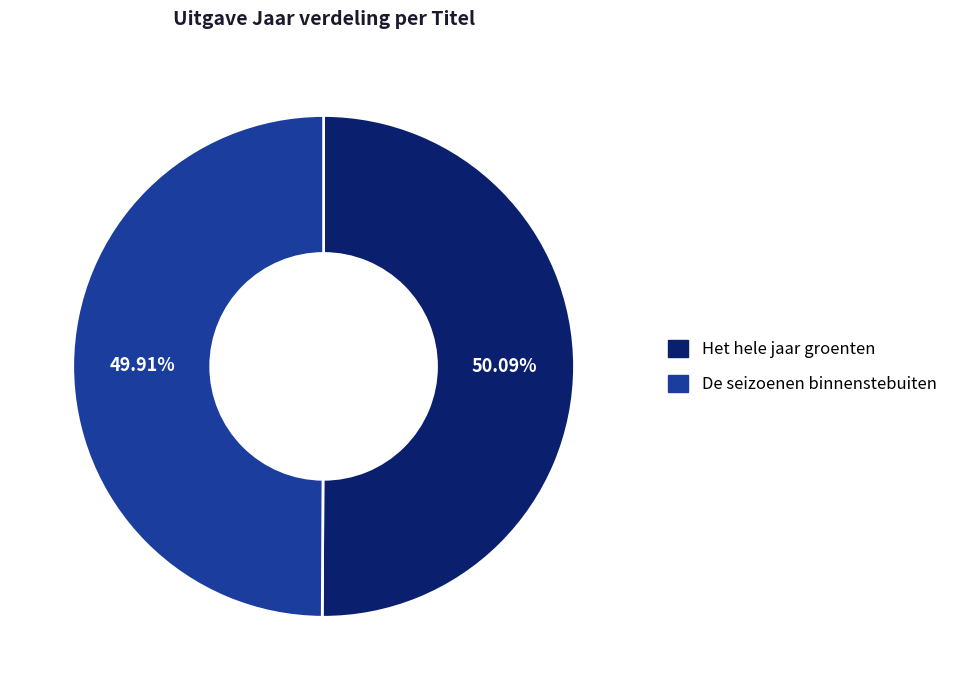

What percentage is the De seizoenen binnenstebuiten slice, to the nearest percent?

50%